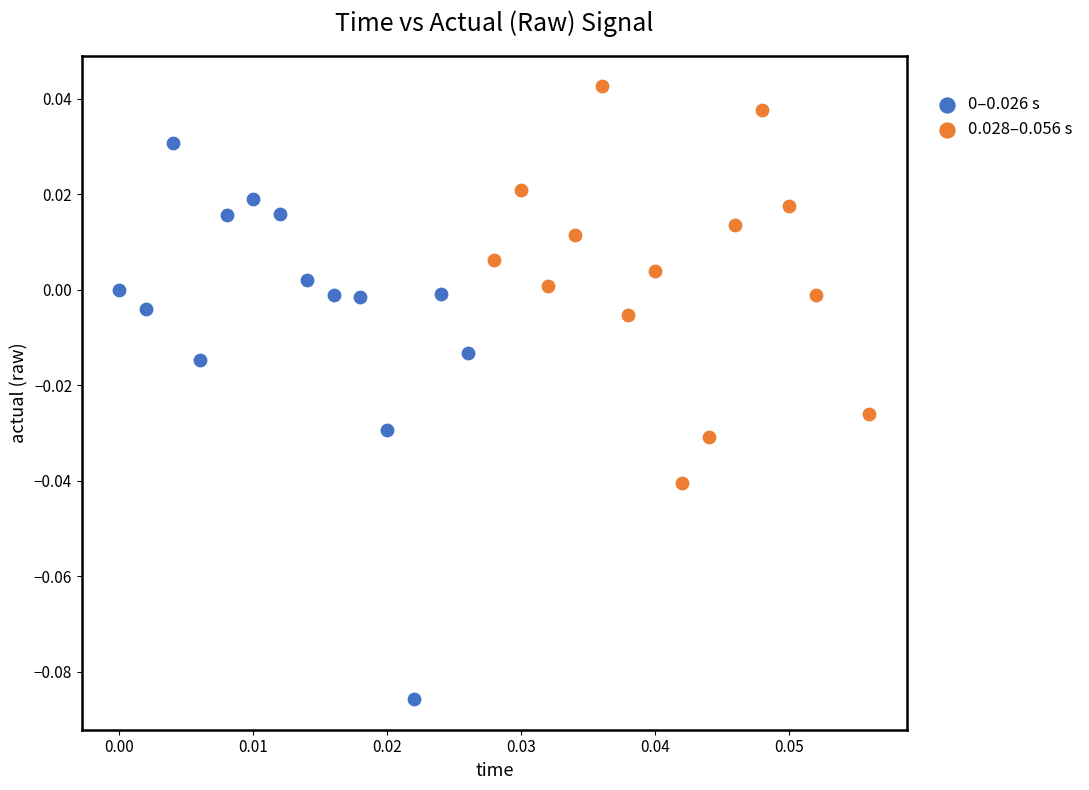

Which series contains the highest Y value?

0.028–0.056 s